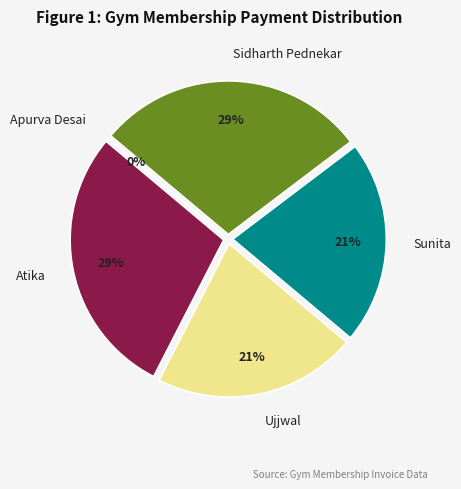

What is the smallest slice in the pie chart?

Apurva Desai